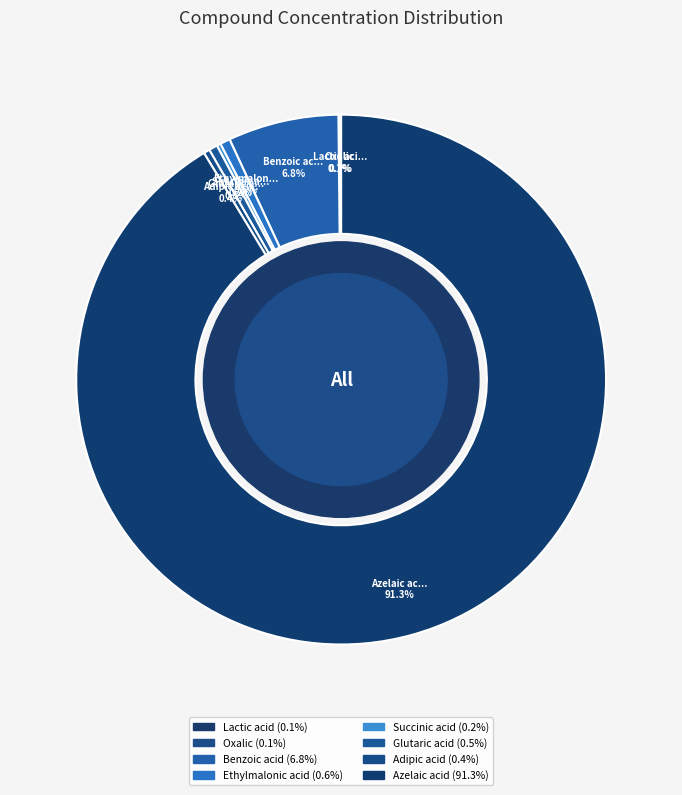

Does Azelaic acid represent more than half of the total?

Yes